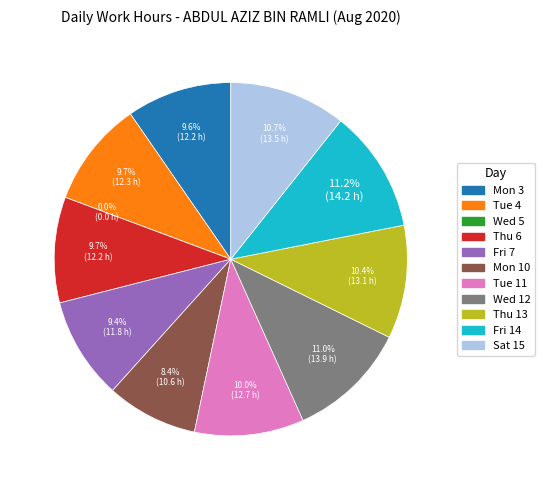

True or false: Thu 13 accounts for 10% of the total.

True